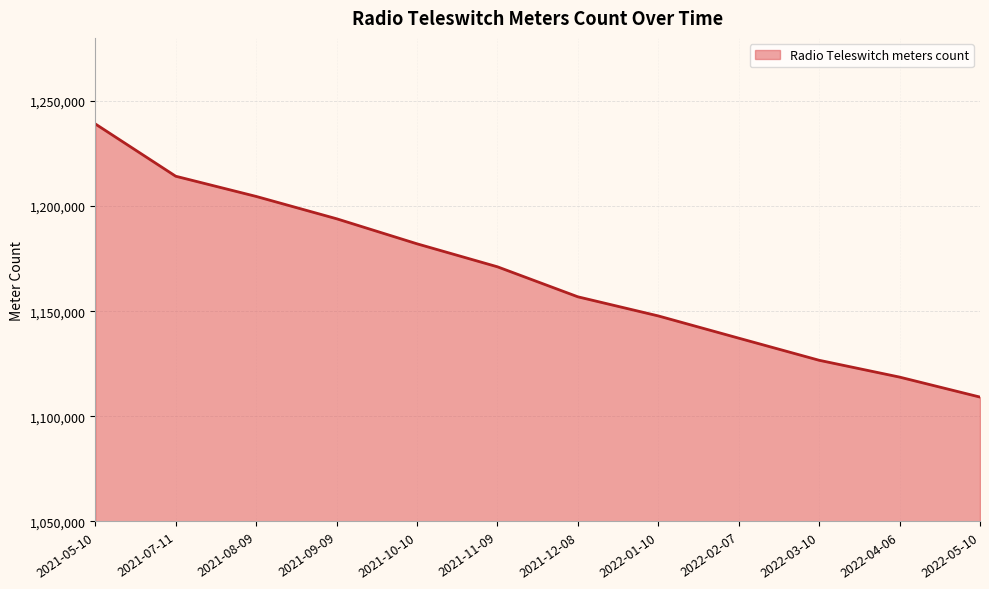

At which label is the value closest to 1174132?

2021-11-09